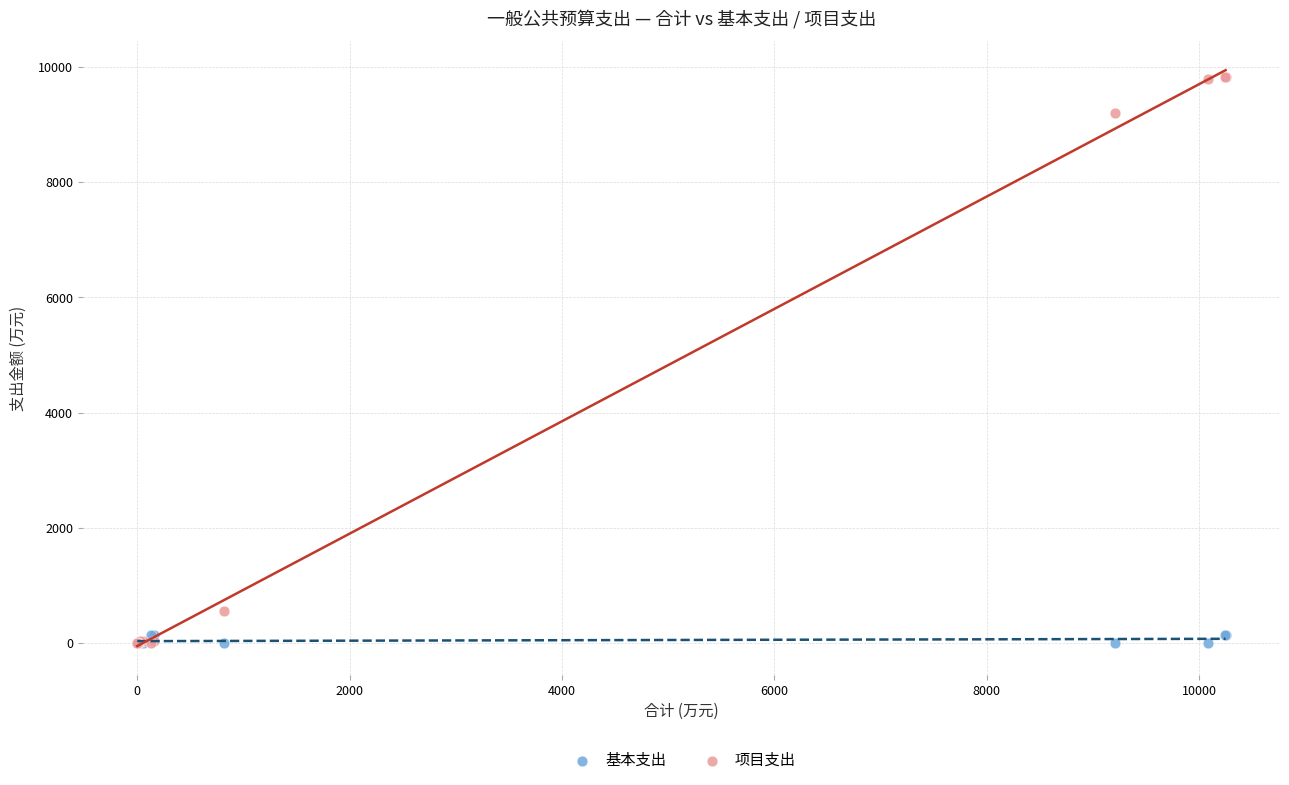

Which series reaches the maximum Y coordinate?

项目支出